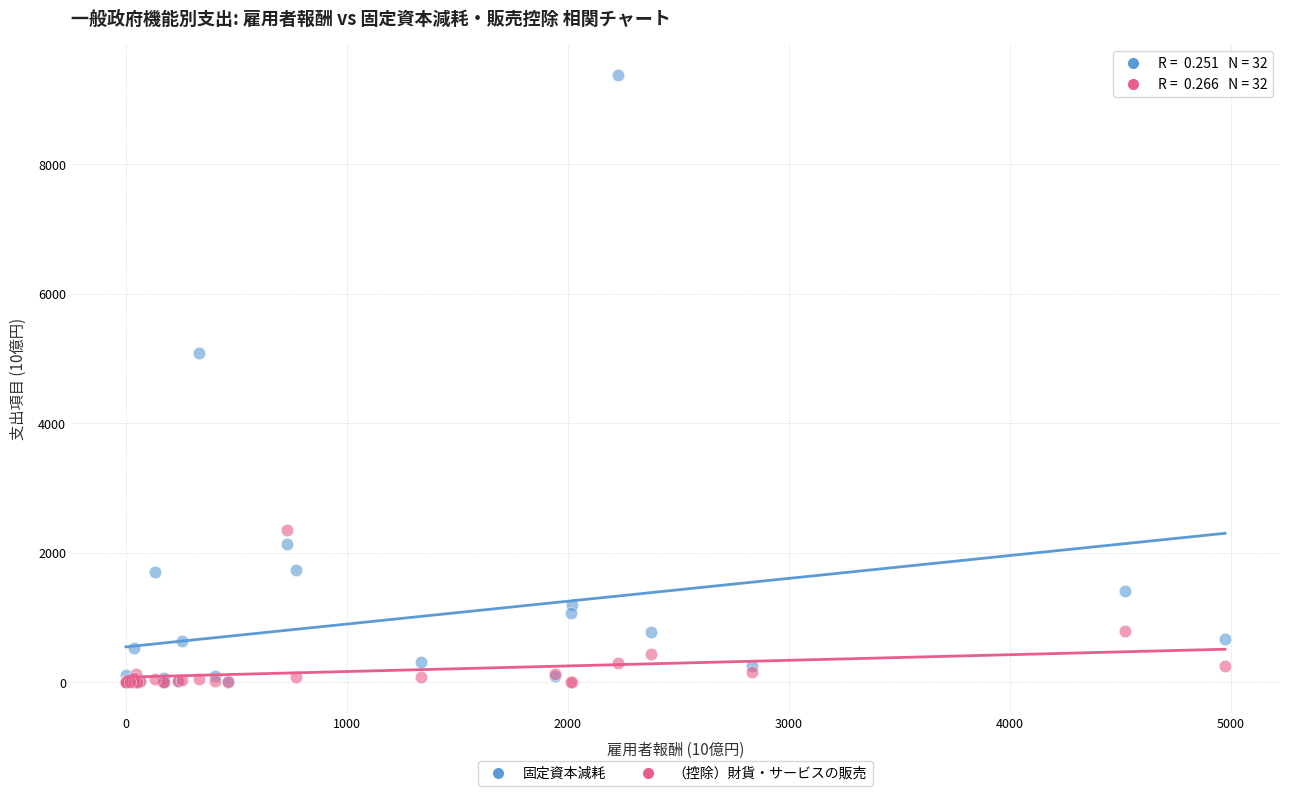

Which series has the widest spread of Y values?

固定資本減耗